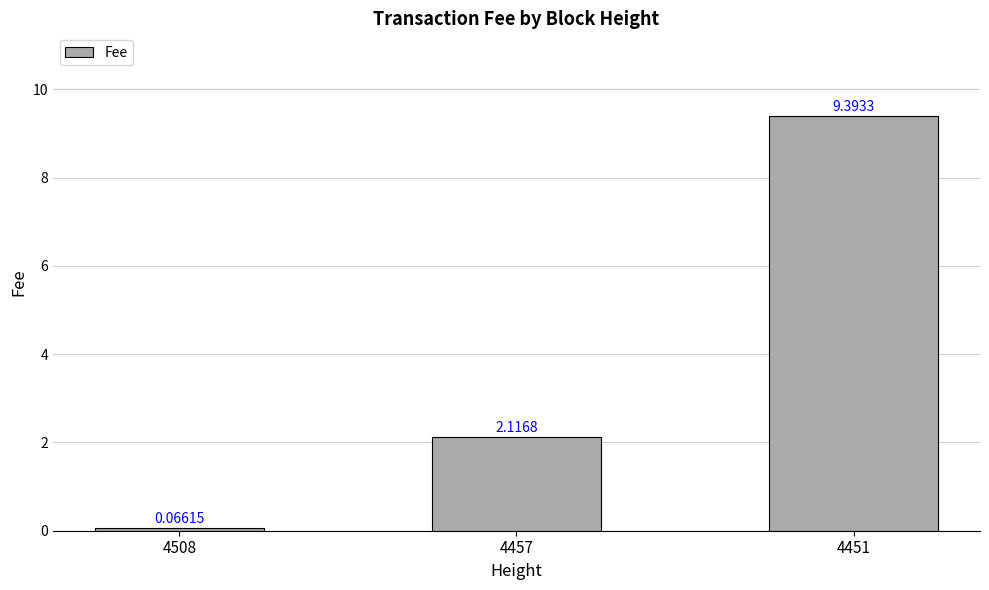

Which category has the lowest value across all series?

4508